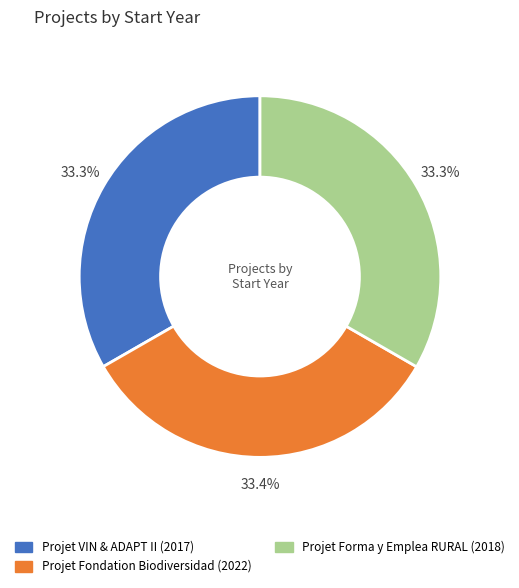

Is it true that Projet VIN & ADAPT II (2017) is 41% of the pie?

False